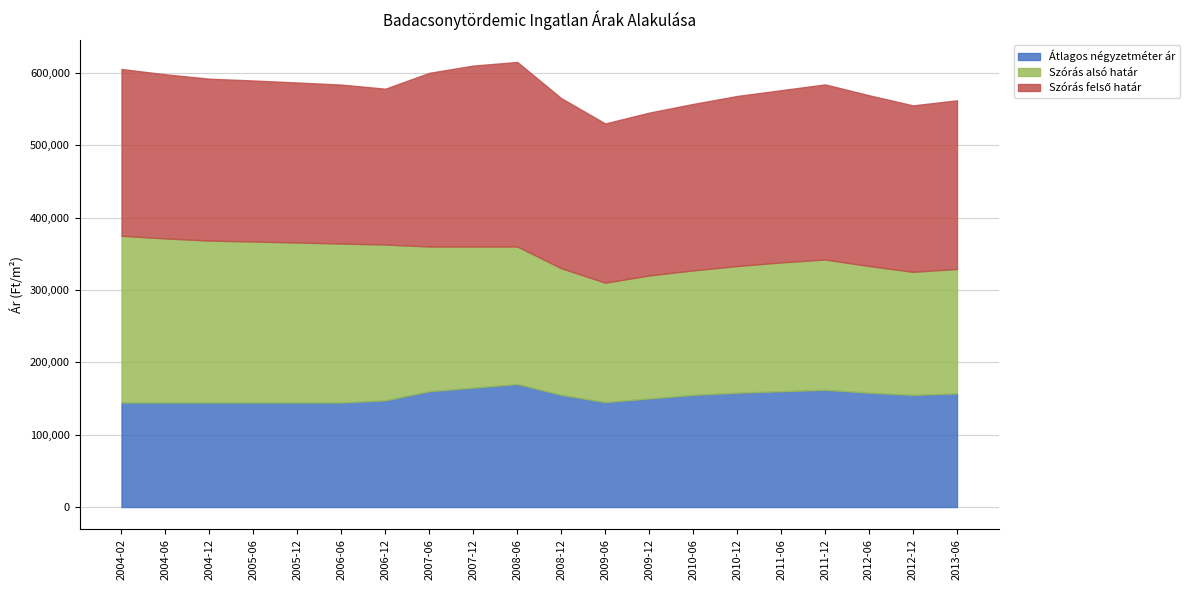

Reading left to right, what are all the values shown in this chart?

Átlagos négyzetméter ár: 2004-02=144444	2004-06=144444	2004-12=144444	2005-06=144444	2005-12=144444	2006-06=144444	2006-12=147466	2007-06=160000	2007-12=165000	2008-06=170000	2008-12=155000	2009-06=145000	2009-12=150000	2010-06=155000	2010-12=158000	2011-06=160000	2011-12=162000	2012-06=158000	2012-12=155000	2013-06=157000
Szórás alsó határ: 2004-02=230413	2004-06=226735	2004-12=223719	2005-06=222473	2005-12=221088	2006-06=219644	2006-12=215288	2007-06=200000	2007-12=195000	2008-06=190000	2008-12=175000	2009-06=165000	2009-12=170000	2010-06=172000	2010-12=175000	2011-06=178000	2011-12=180000	2012-06=175000	2012-12=170000	2013-06=172000
Szórás felső határ: 2004-02=230413	2004-06=226735	2004-12=223719	2005-06=222473	2005-12=221088	2006-06=219644	2006-12=215288	2007-06=240000	2007-12=250000	2008-06=255000	2008-12=235000	2009-06=220000	2009-12=225000	2010-06=230000	2010-12=235000	2011-06=238000	2011-12=242000	2012-06=236000	2012-12=230000	2013-06=233000